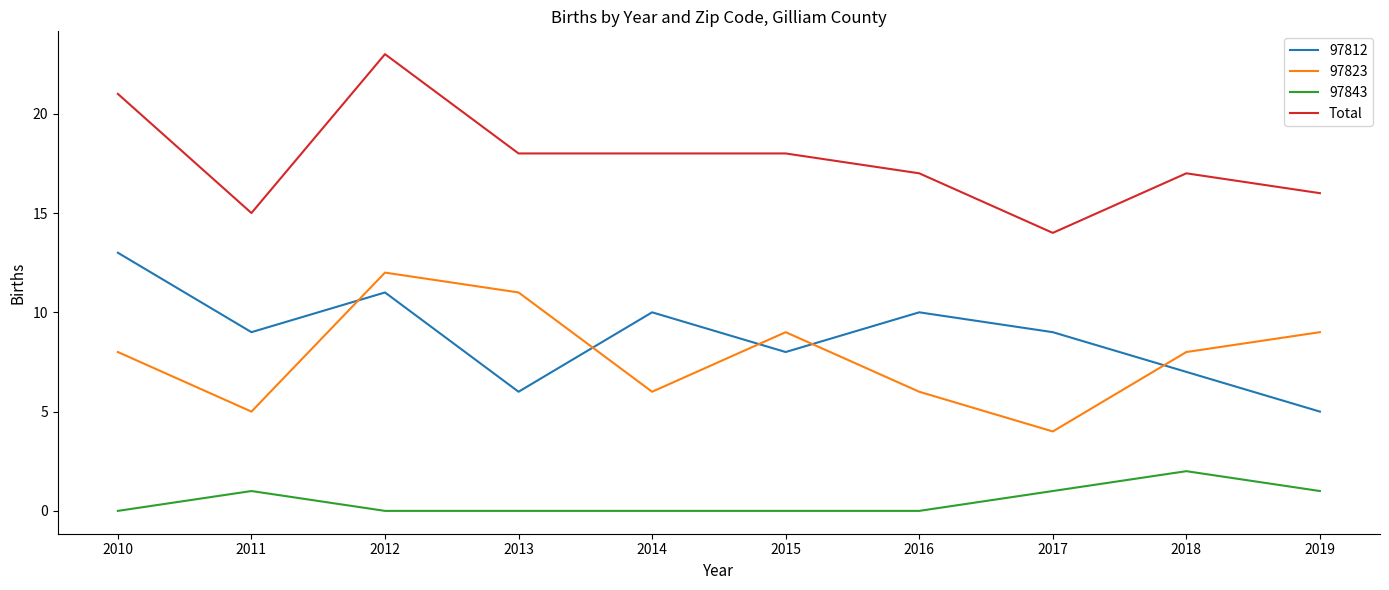

Is it true that 97812 equals 8 at 2013?

False